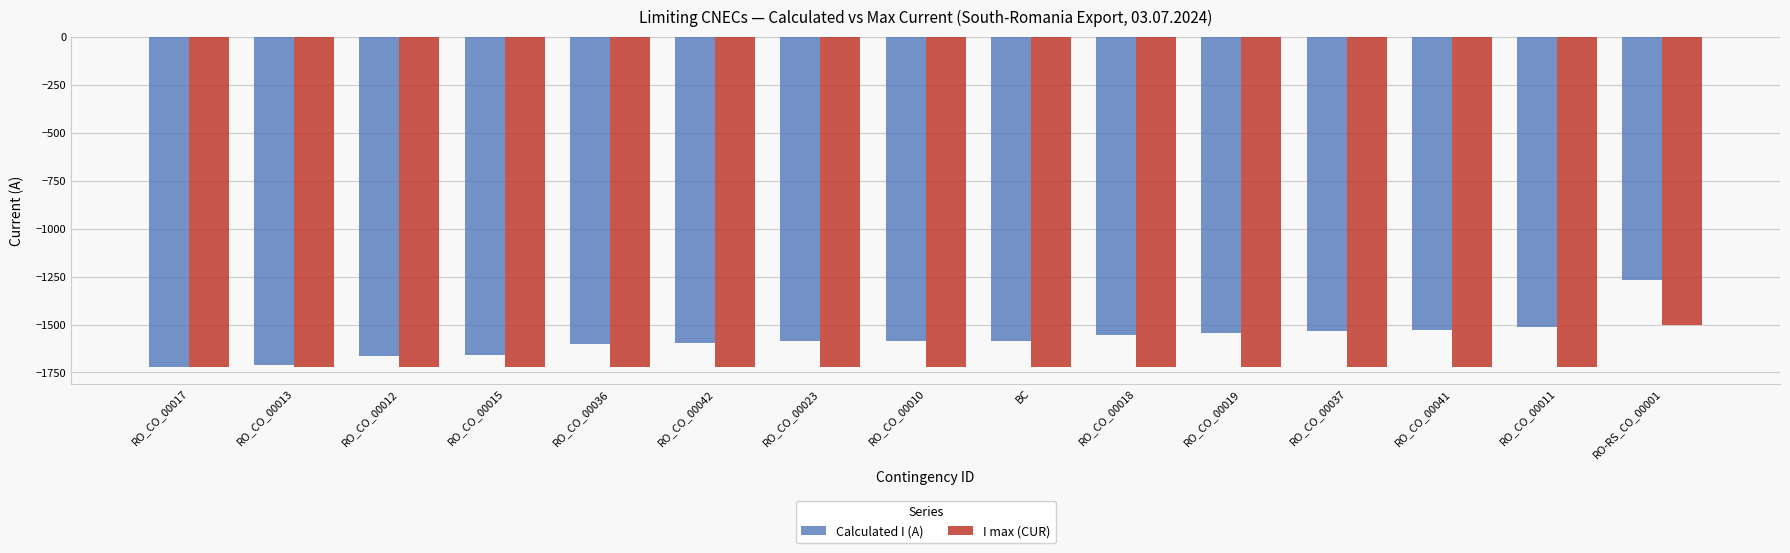

What is the minimum value for I max (CUR)?

-1722